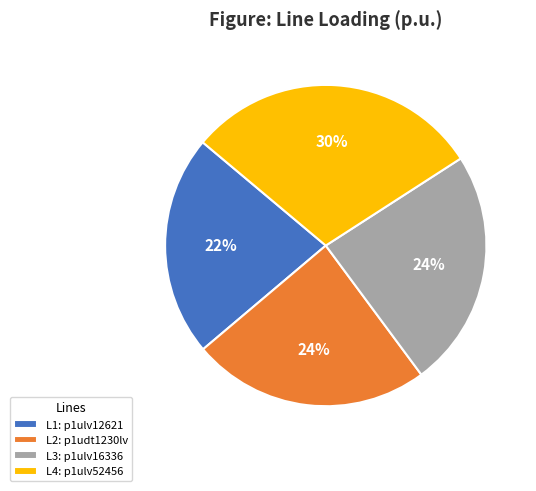

The L4: p1ulv52456 slice represents 30% of the pie. True or false?

True